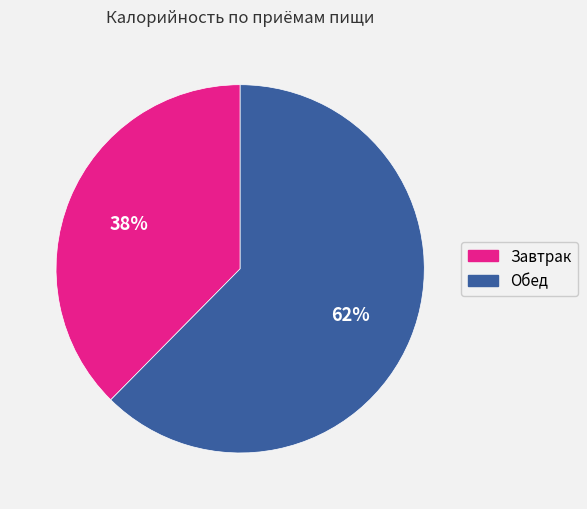

What is the smallest slice in the pie chart?

Завтрак